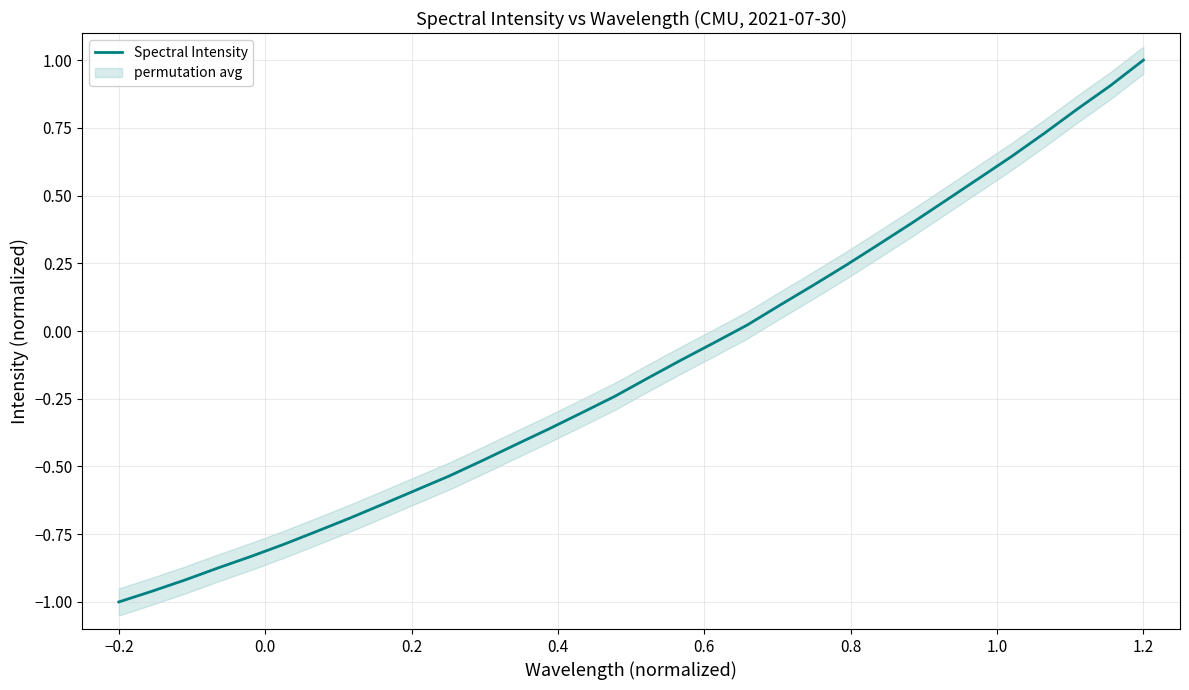

What is the maximum value for Spectral Intensity?

1.0